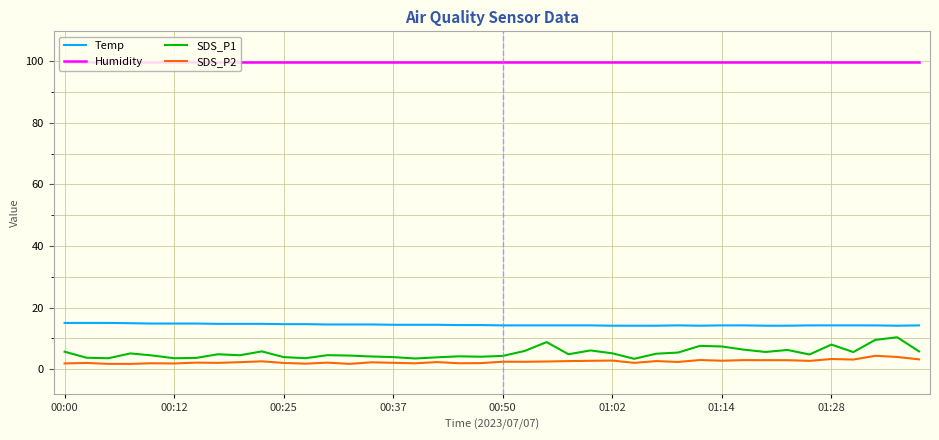

True or false: Humidity and SDS_P2 cross at least once.

False